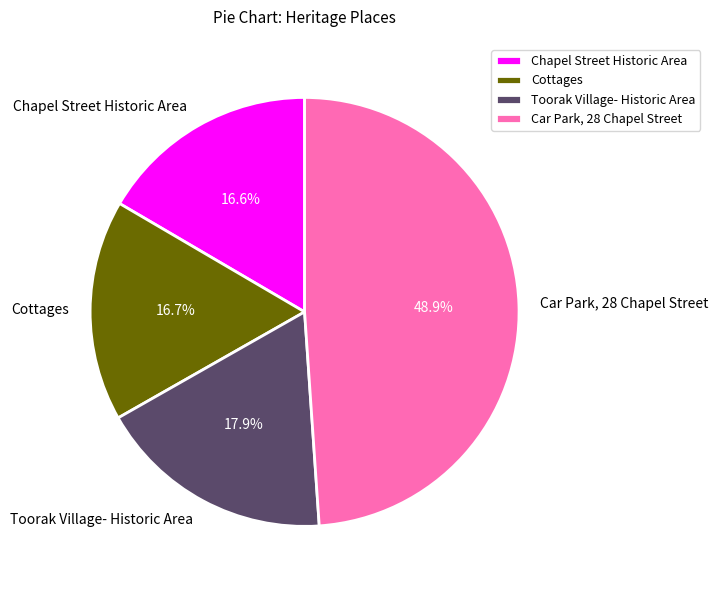

What is the ratio of the value at Chapel Street Historic Area to the value at Car Park, 28 Chapel Street?

0.3